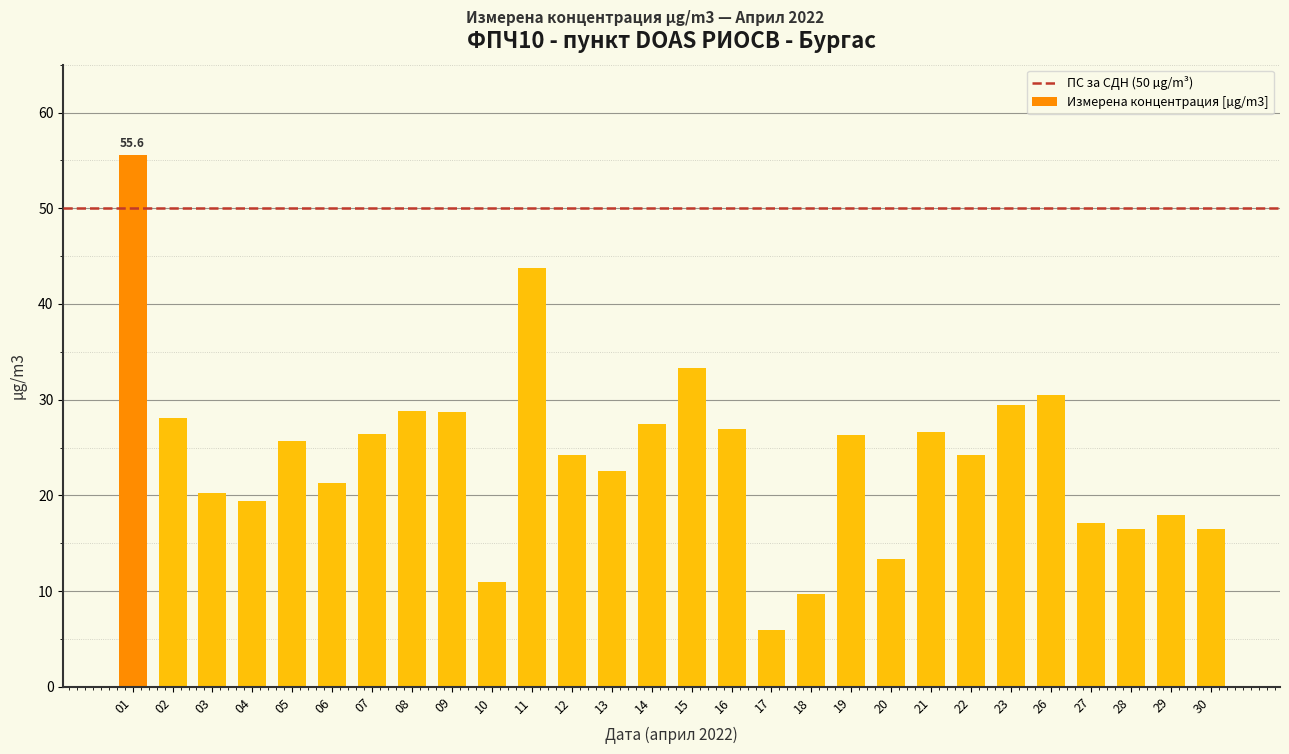

Are the bars grouped side by side (vs. stacked)?

No